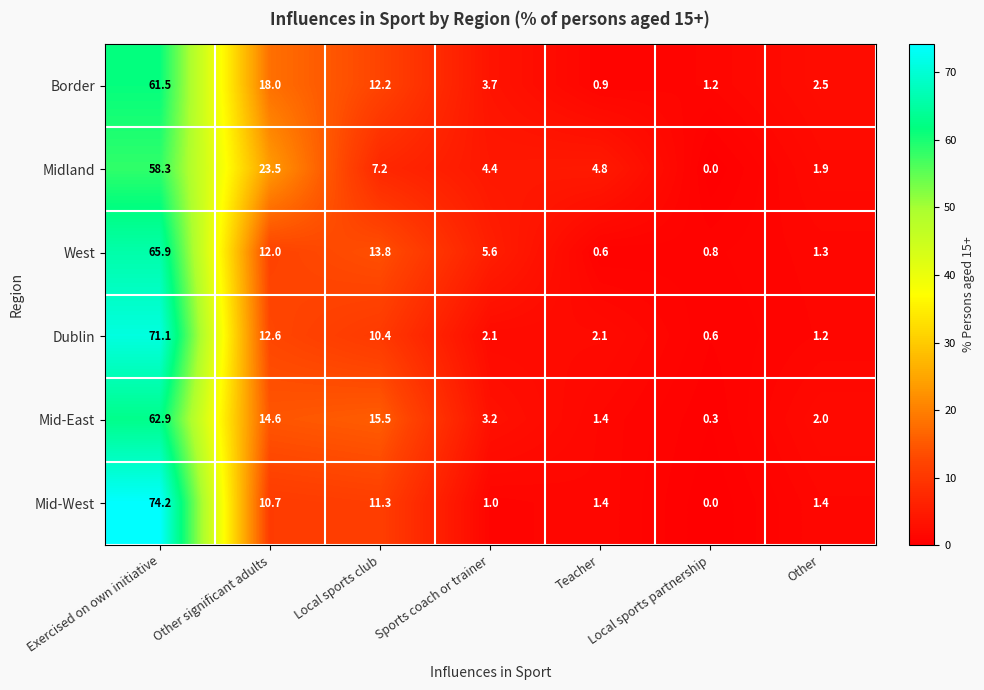

What is the difference between the second highest and second lowest values in the Mid-East series?

14.1